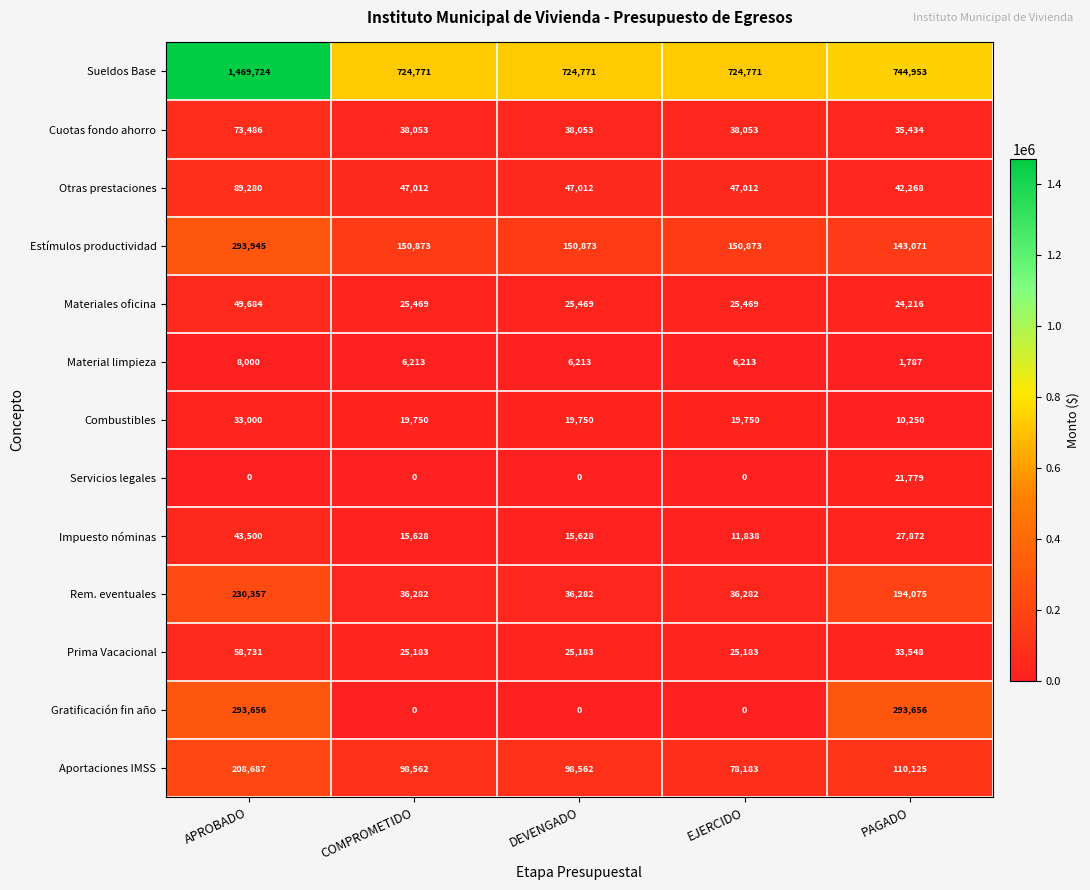

What is the approximate value of Prima Vacacional at PAGADO, to the nearest 100?

33500